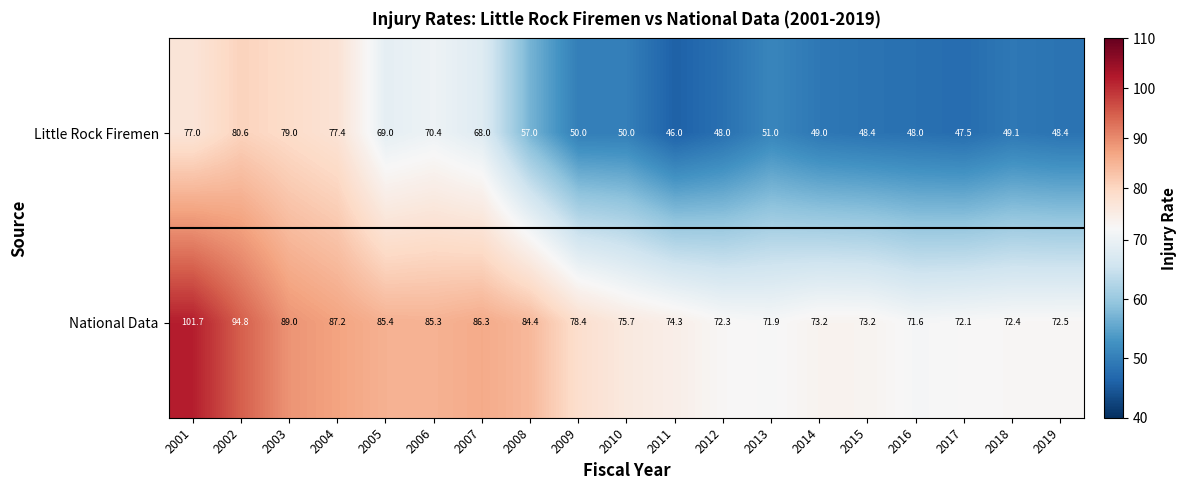

Rank the series by their maximum value, from highest to lowest.

National Data, Little Rock Firemen